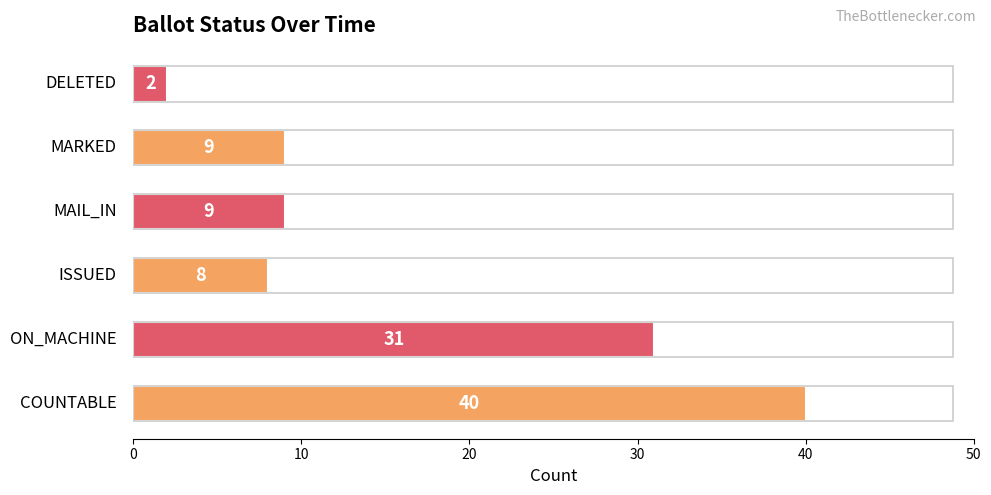

What is the maximum value shown in the chart?

40